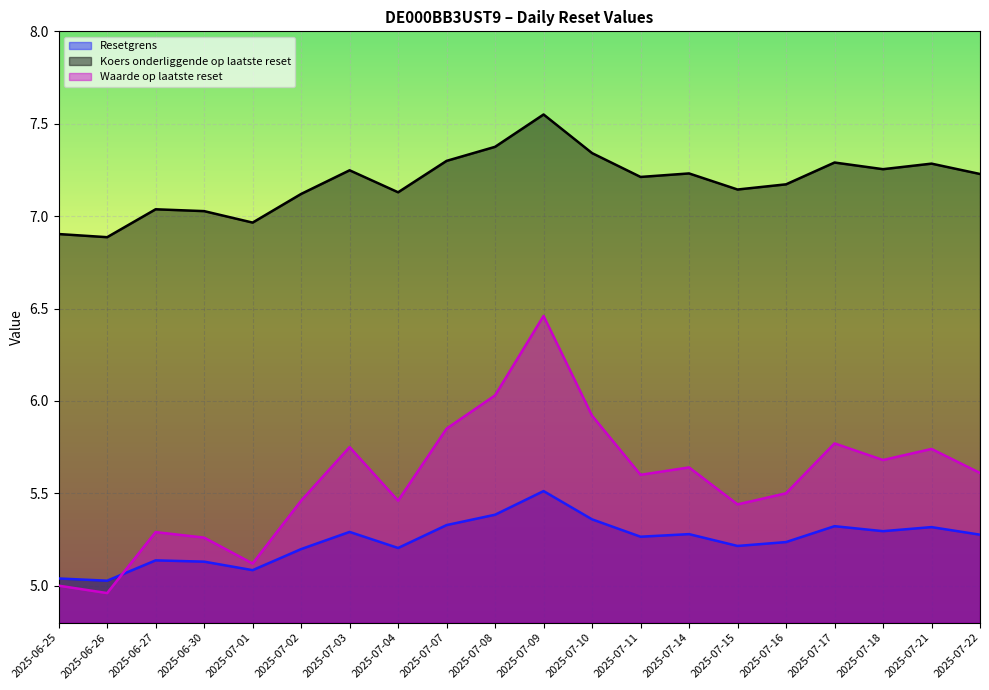

Between 2025-07-08 and 2025-07-15, which is larger?

2025-07-08